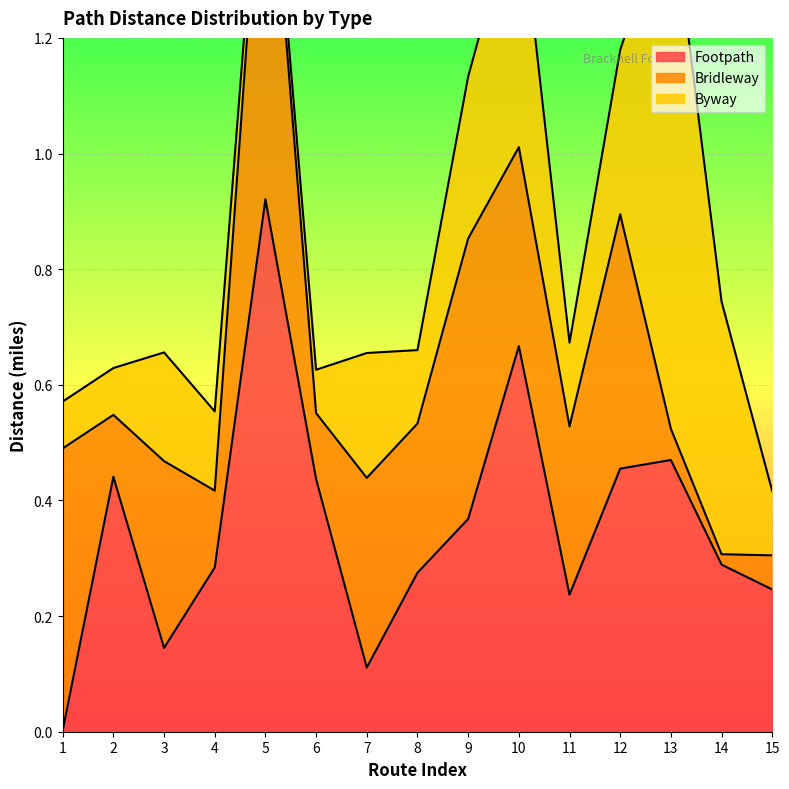

What is the sum of the Footpath values at 6 and 12?

0.9